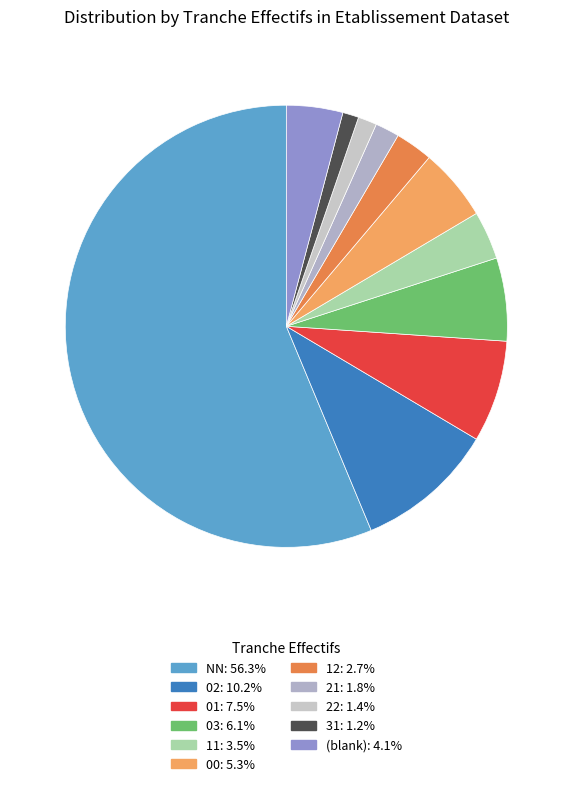

How many segments does this pie chart have?

11